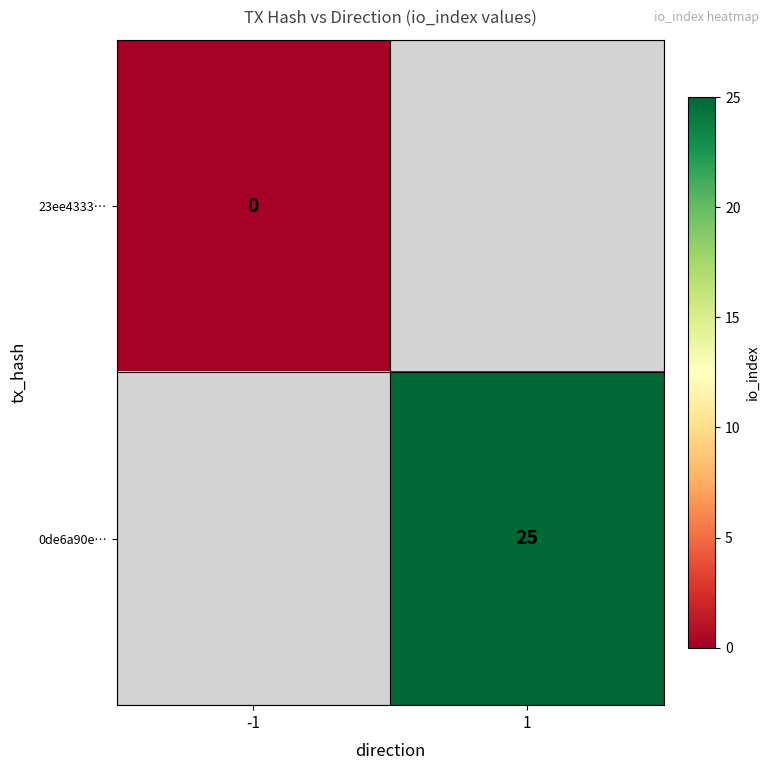

Is the value of 0de6a90e… at 1 greater than the value of 23ee4333… at -1?

Yes